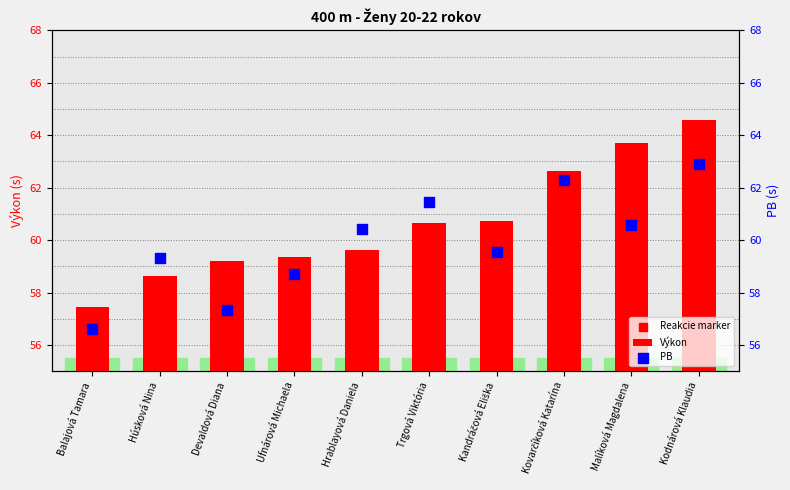

What are all the series names shown in the legend?

Výkon, Reakcie marker, PB